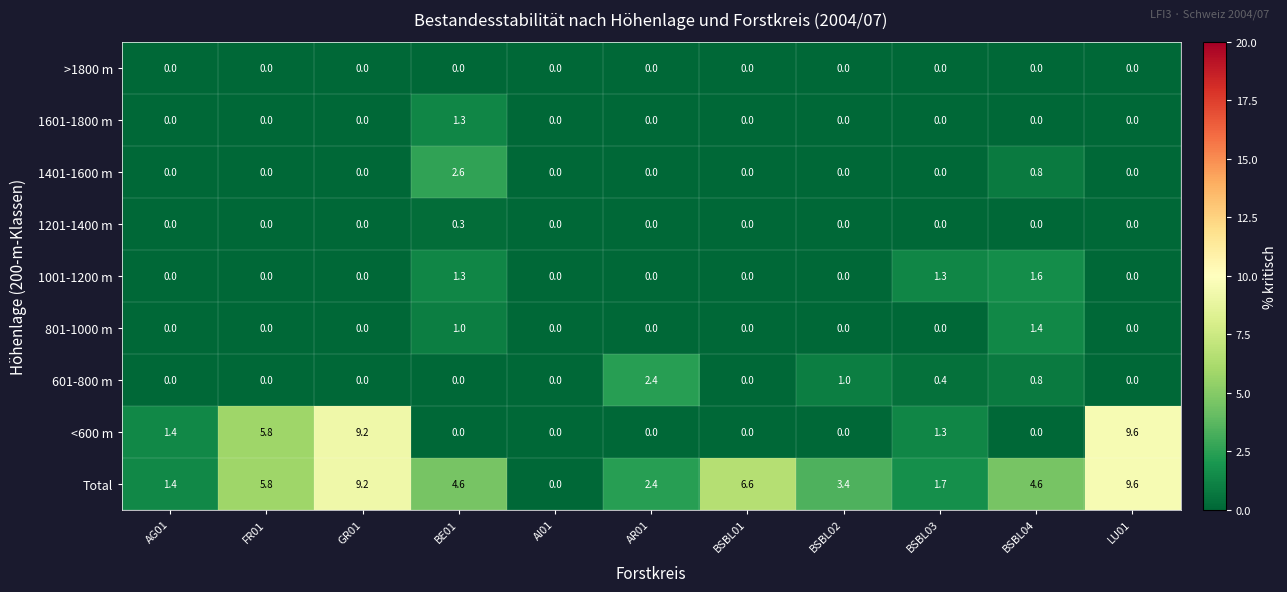

What is the spread (max minus min) of values at BSBL04?

4.6